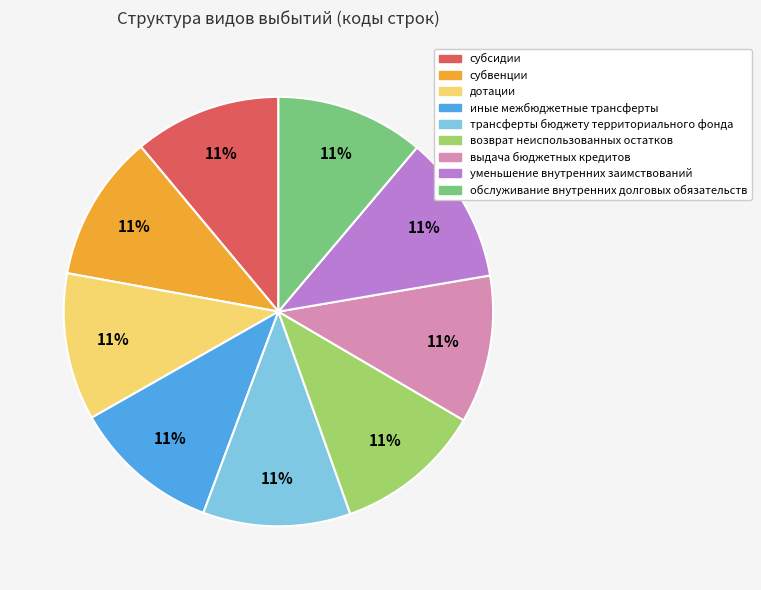

Combined, do субвенции and уменьшение внутренних заимствований account for over 50%?

No